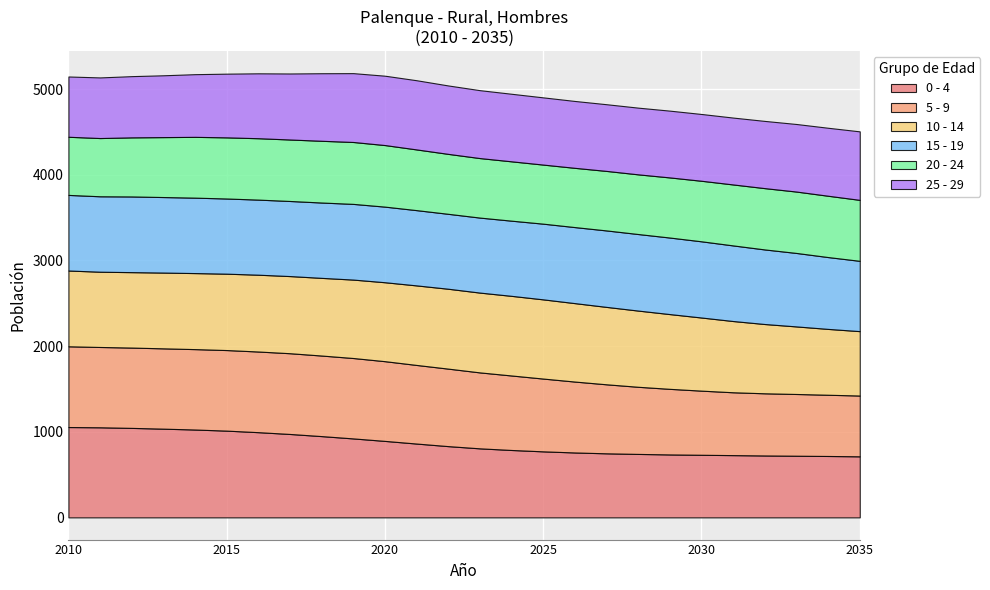

How many data points in 0 - 4 are above 832?

12